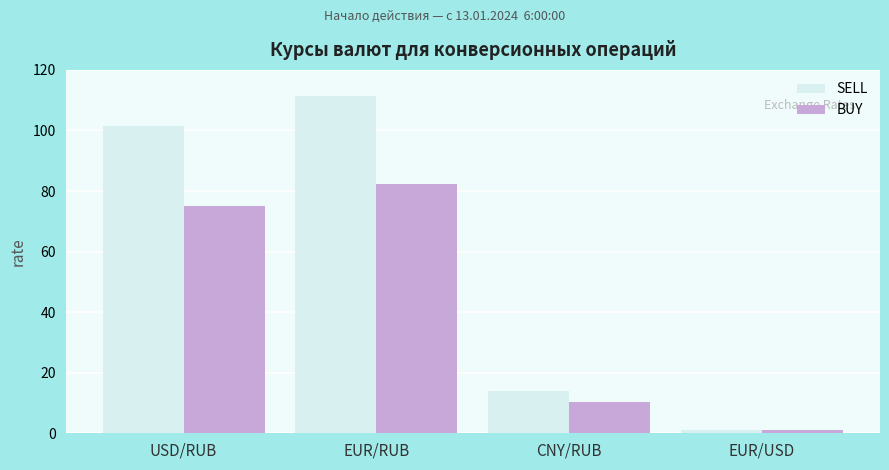

What is the difference between the maximum and second lowest values in the BUY series?

71.8